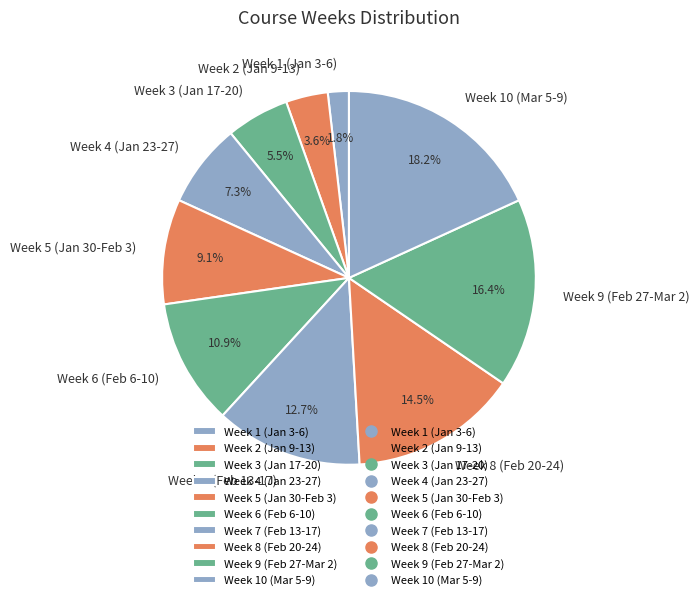

Rank the categories by value from lowest to highest.

Week 1 (Jan 3-6), Week 2 (Jan 9-13), Week 3 (Jan 17-20), Week 4 (Jan 23-27), Week 5 (Jan 30-Feb 3), Week 6 (Feb 6-10), Week 7 (Feb 13-17), Week 8 (Feb 20-24), Week 9 (Feb 27-Mar 2), Week 10 (Mar 5-9)